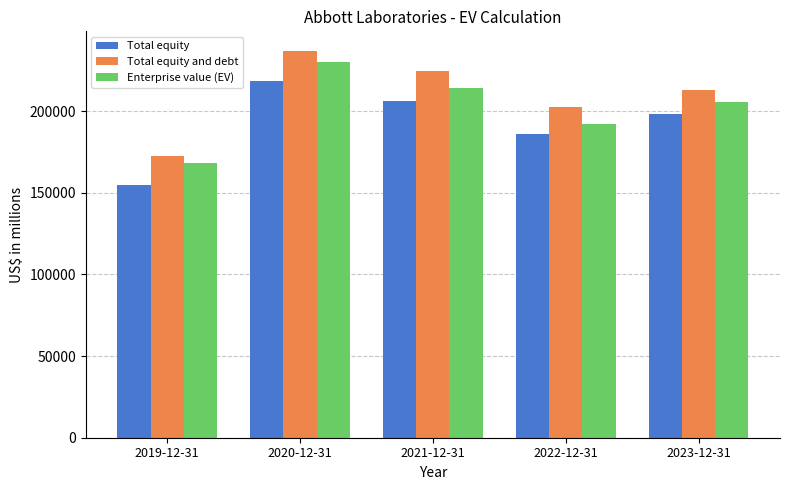

How many Total equity values are between 185727 and 206179?

3